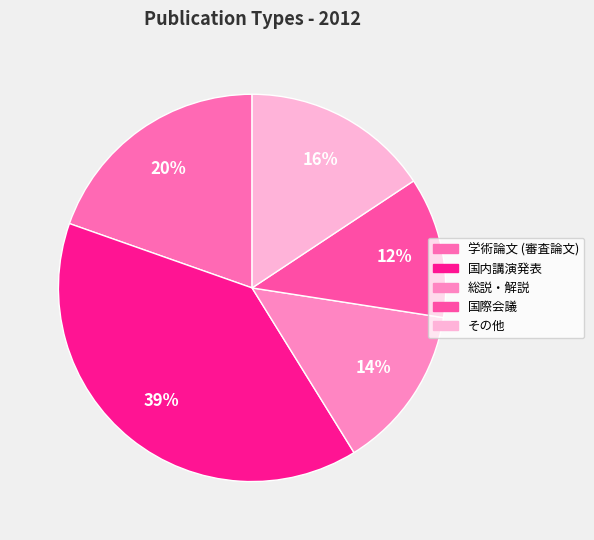

Which slice is the smallest?

国際会議